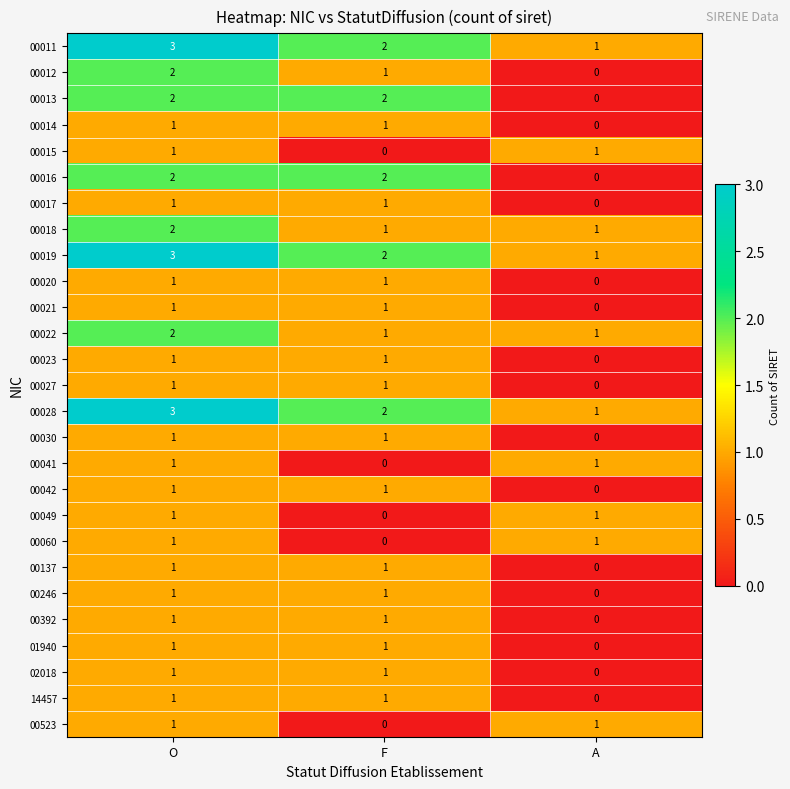

Which category has the highest value across all series?

O